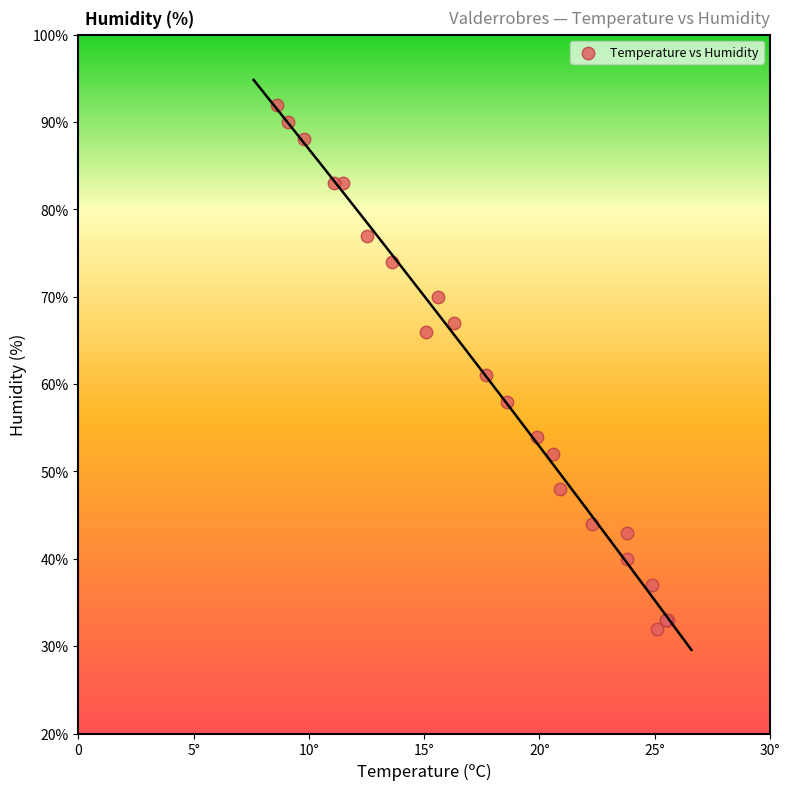

What Y value in the scatter plot is closest to 62?

61